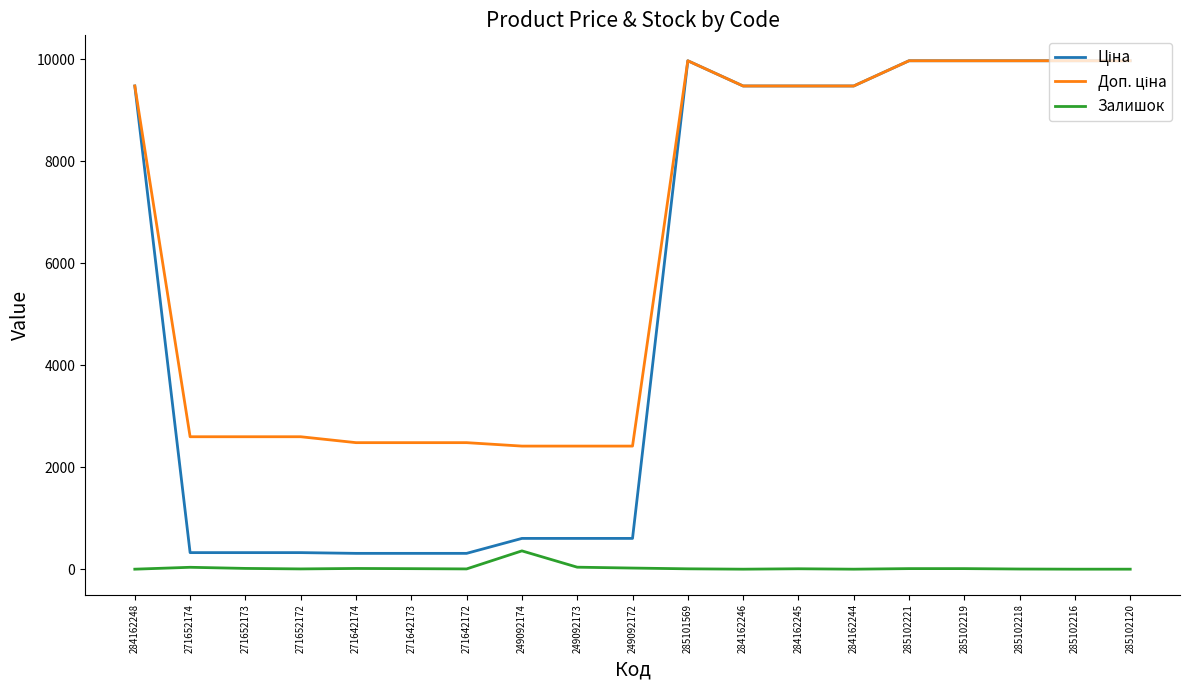

What is the difference between the highest and lowest values at 284162246?

9480.1